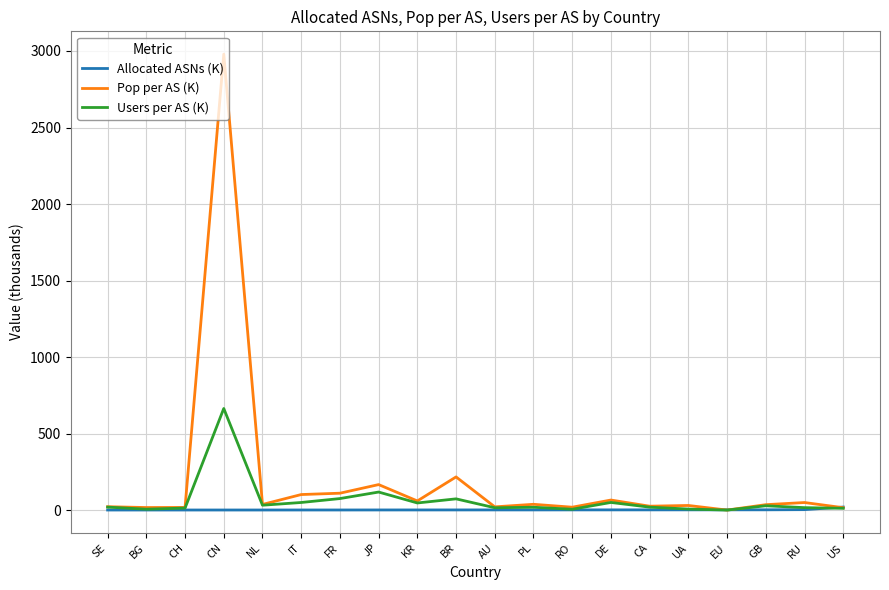

At which label does Allocated ASNs (K) first exceed 1?

AU